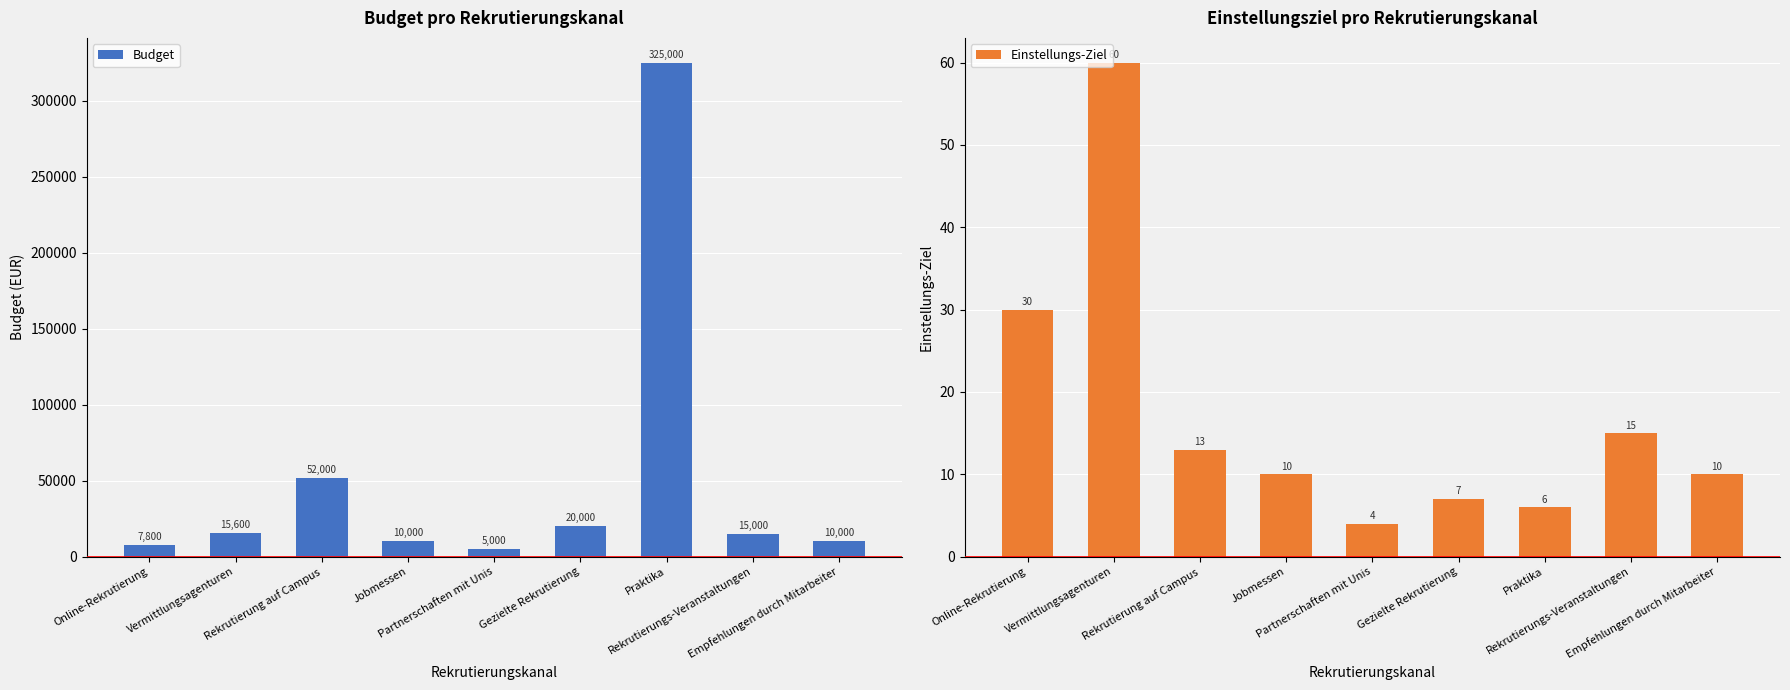

Are the bars grouped side by side (vs. stacked)?

Yes